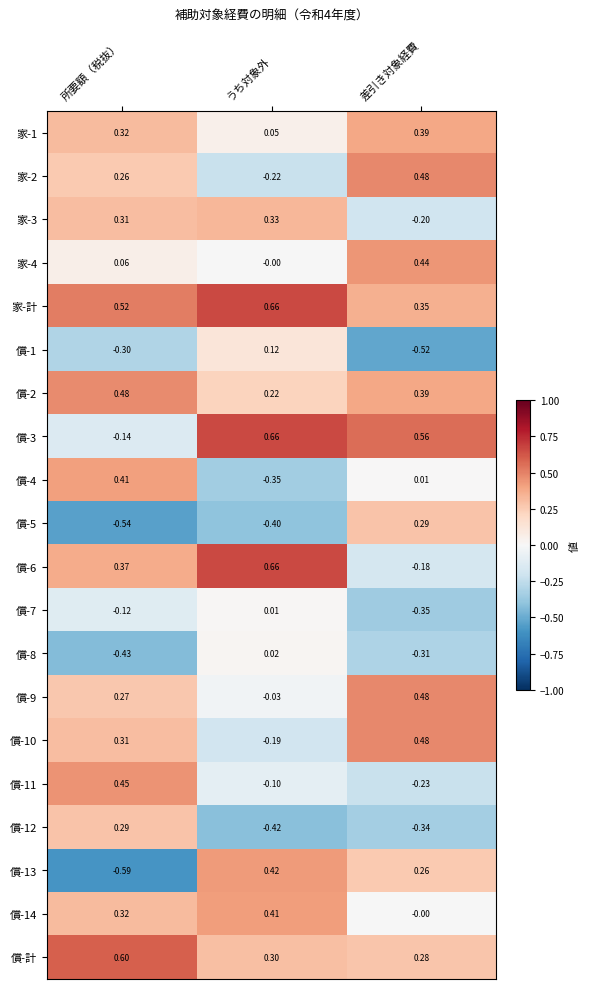

What is the total value across all series at 所要額（税抜）?

2.9